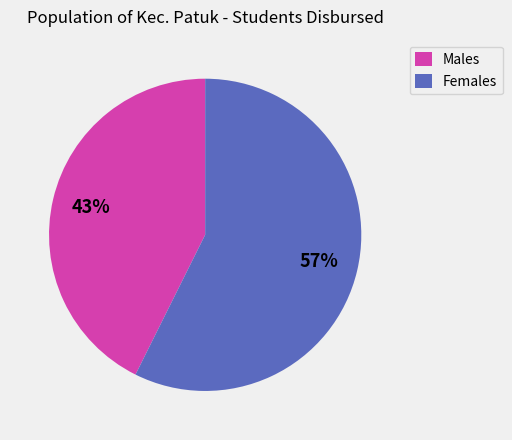

To the nearest percent, what percentage of the pie is Males?

43%